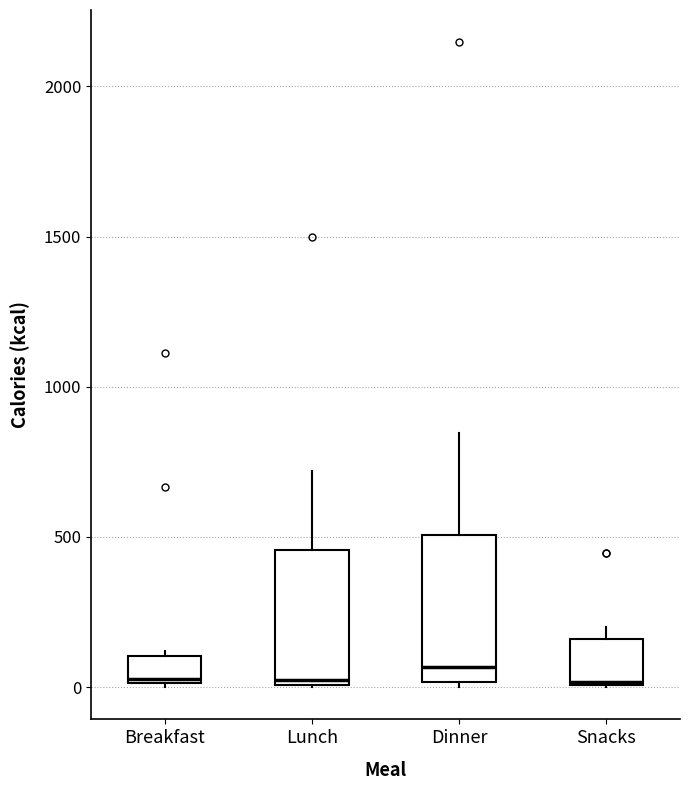

Where is the lower edge of the box for Breakfast on the y-axis? The values are not printed on the chart, so give them approximately, as read against the axis.

0